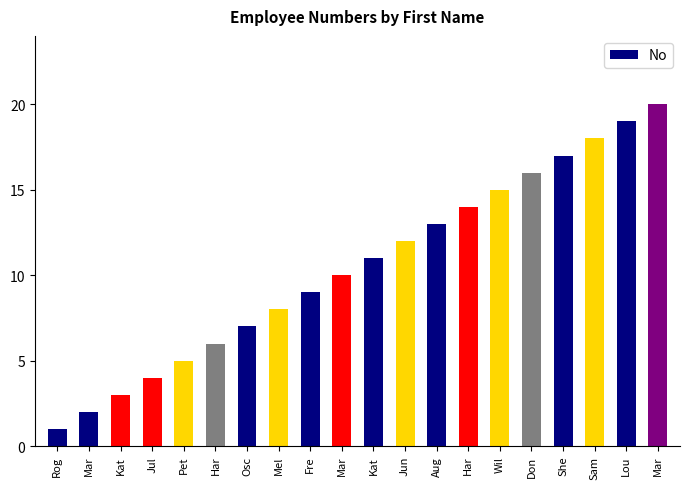

Are the bars horizontal?

No